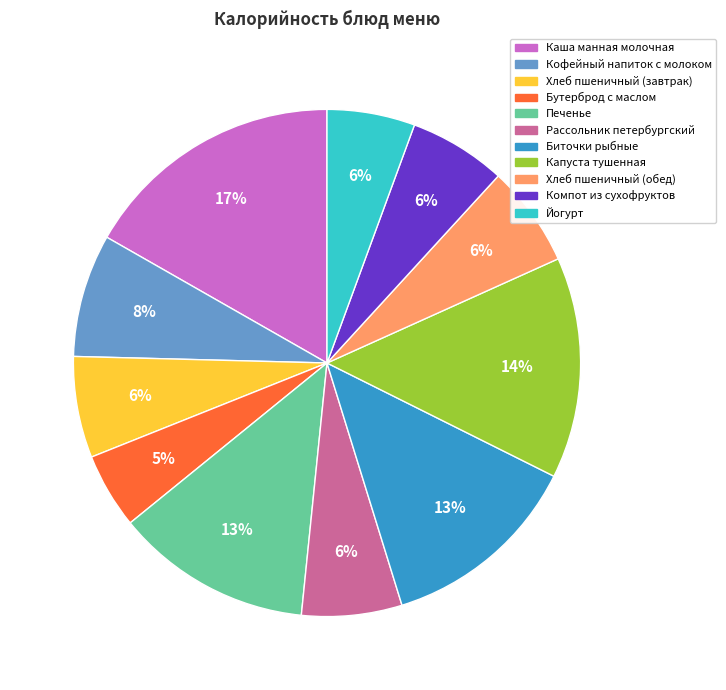

Is the sum of Хлеб пшеничный (обед) and Компот из сухофруктов greater than half?

No